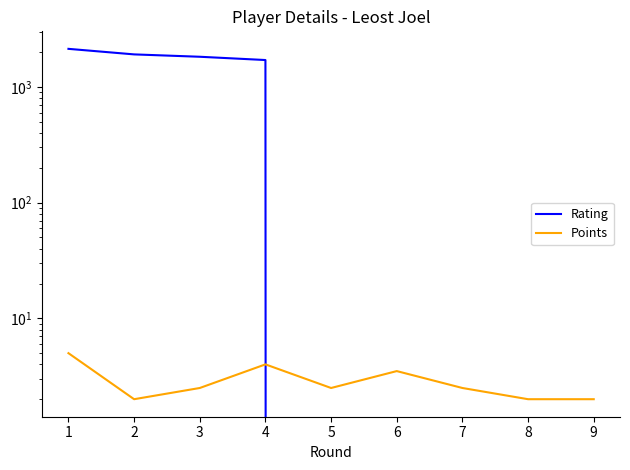

How many times do Points and Rating cross each other?

1